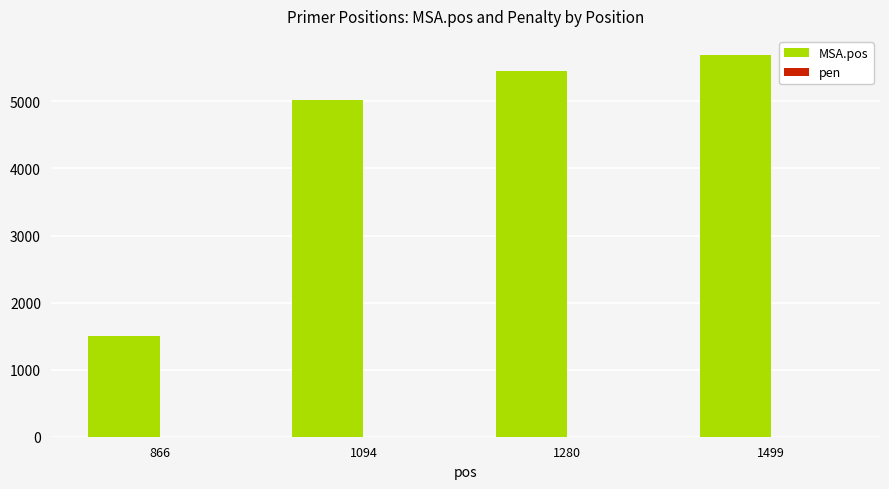

What is the highest value of the MSA.pos series?

5692.0